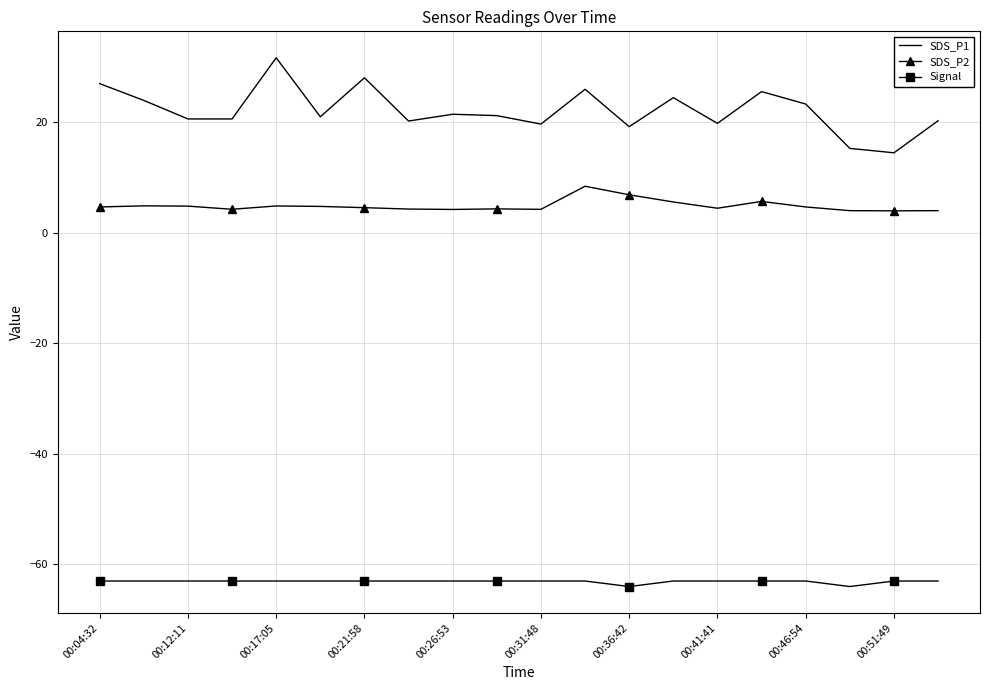

What is the difference between the maximum and minimum values in the SDS_P1 series?

17.2